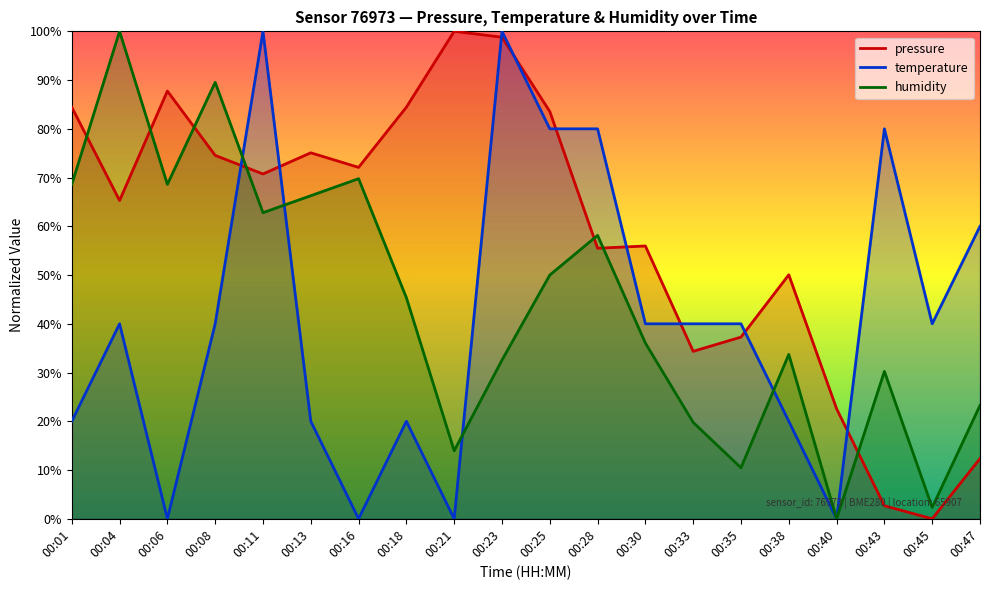

Which series ends up on top after the final intersection of pressure and temperature?

temperature